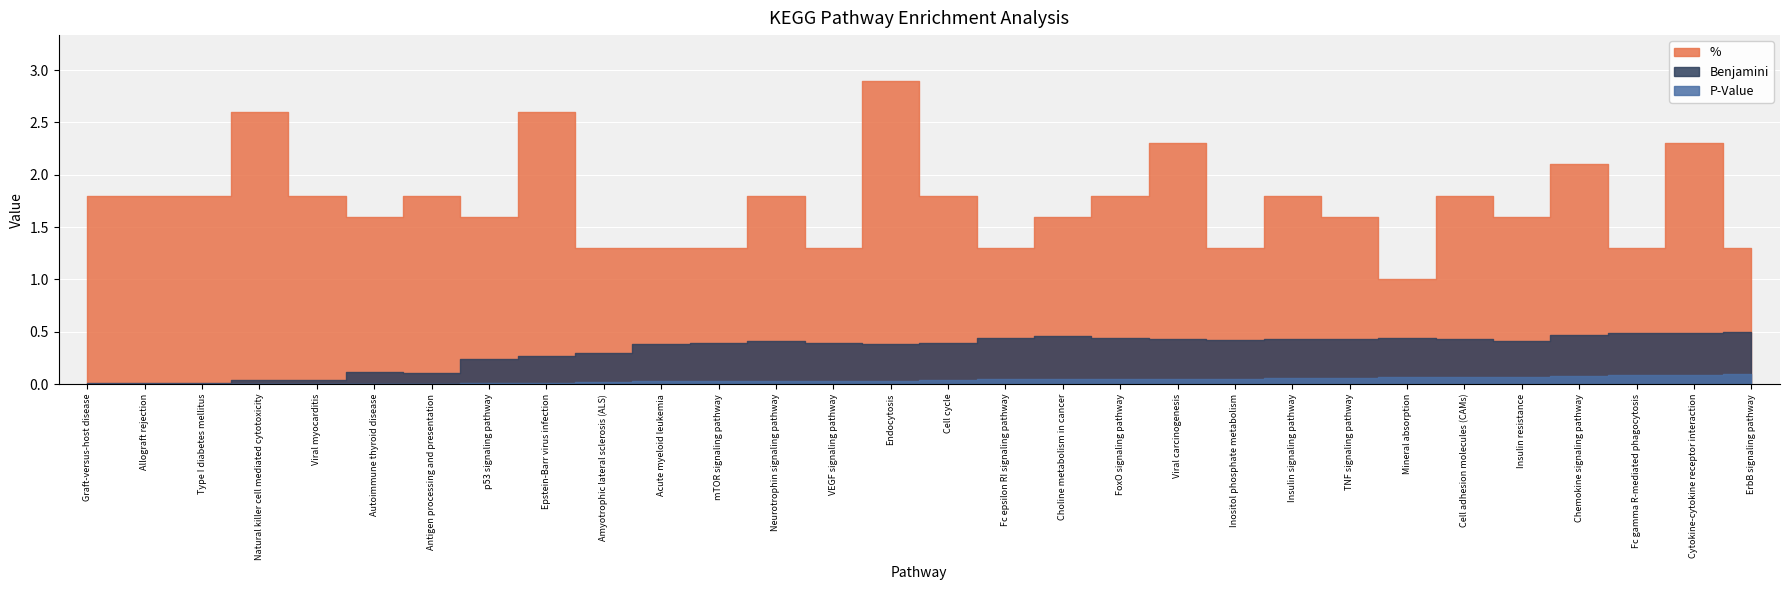

Which series has the largest total across all categories?

%